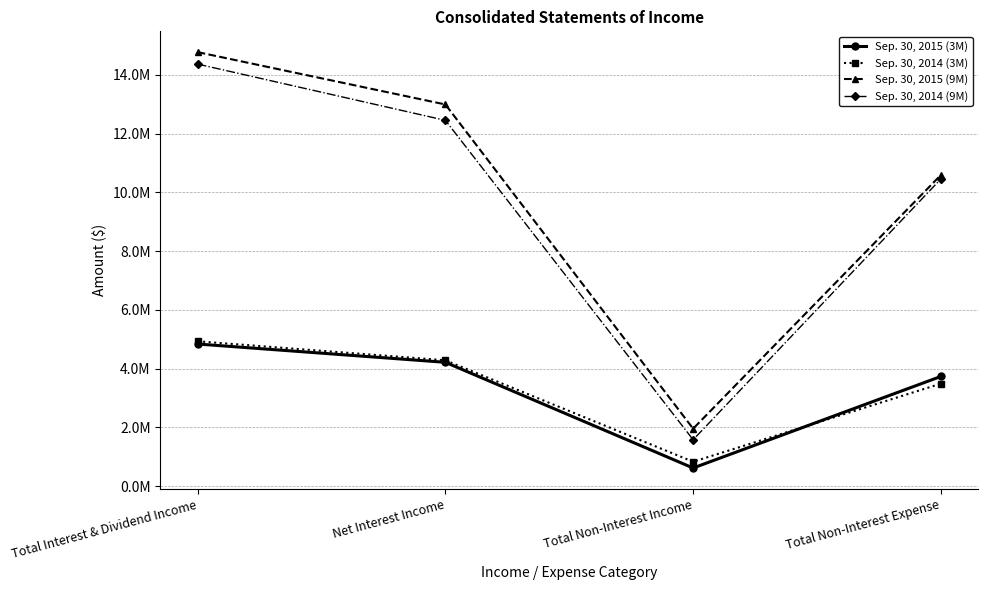

True or false: Sep. 30, 2014 (9M) has a value of 1577200 at Total Non-Interest Income.

True